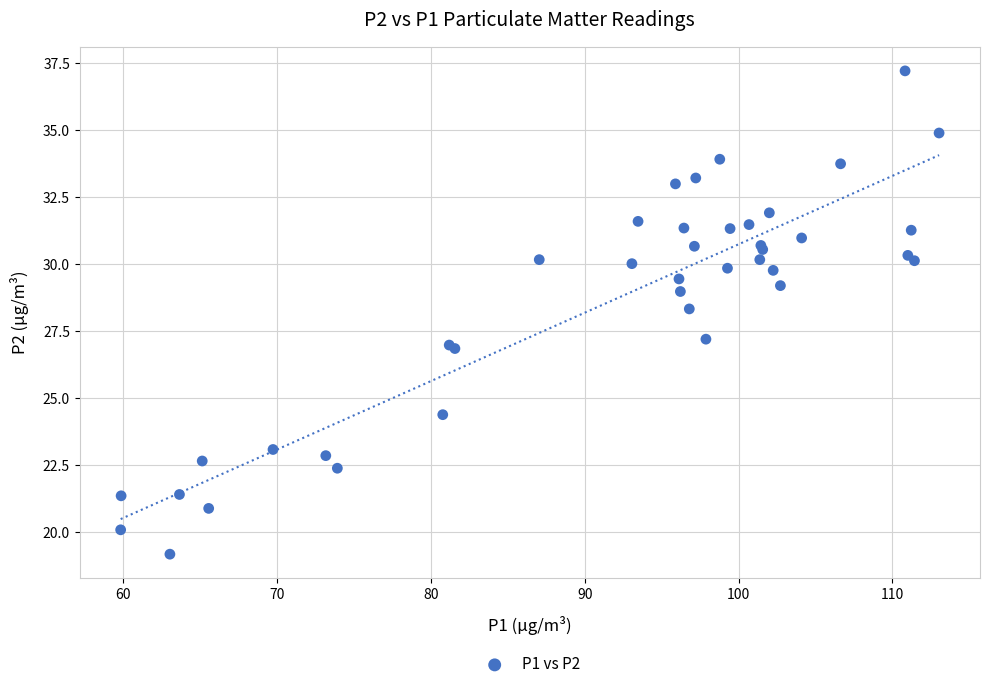

What Y value in the scatter plot is closest to 28?

28.3